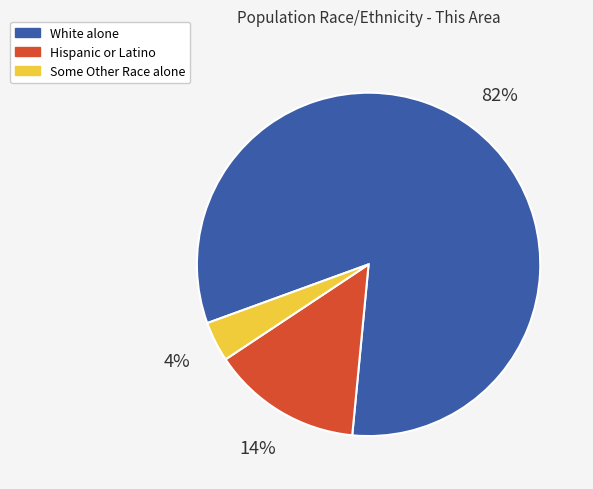

To the nearest percent, what is the difference between the White alone and Some Other Race alone slice percentages?

78%